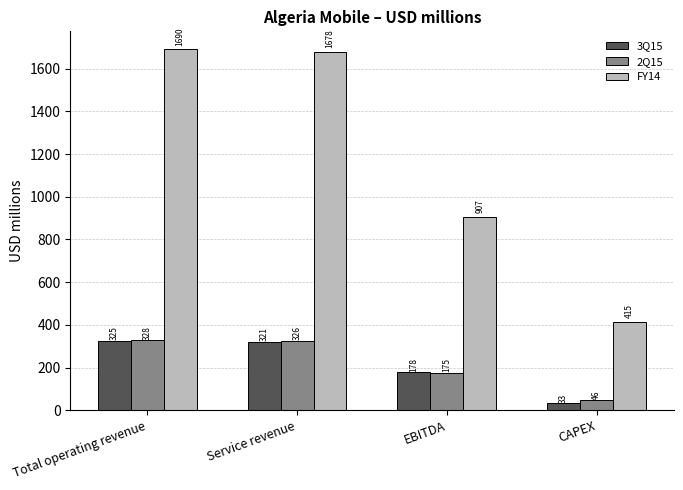

What is the label of the 2nd bar from the right?

EBITDA